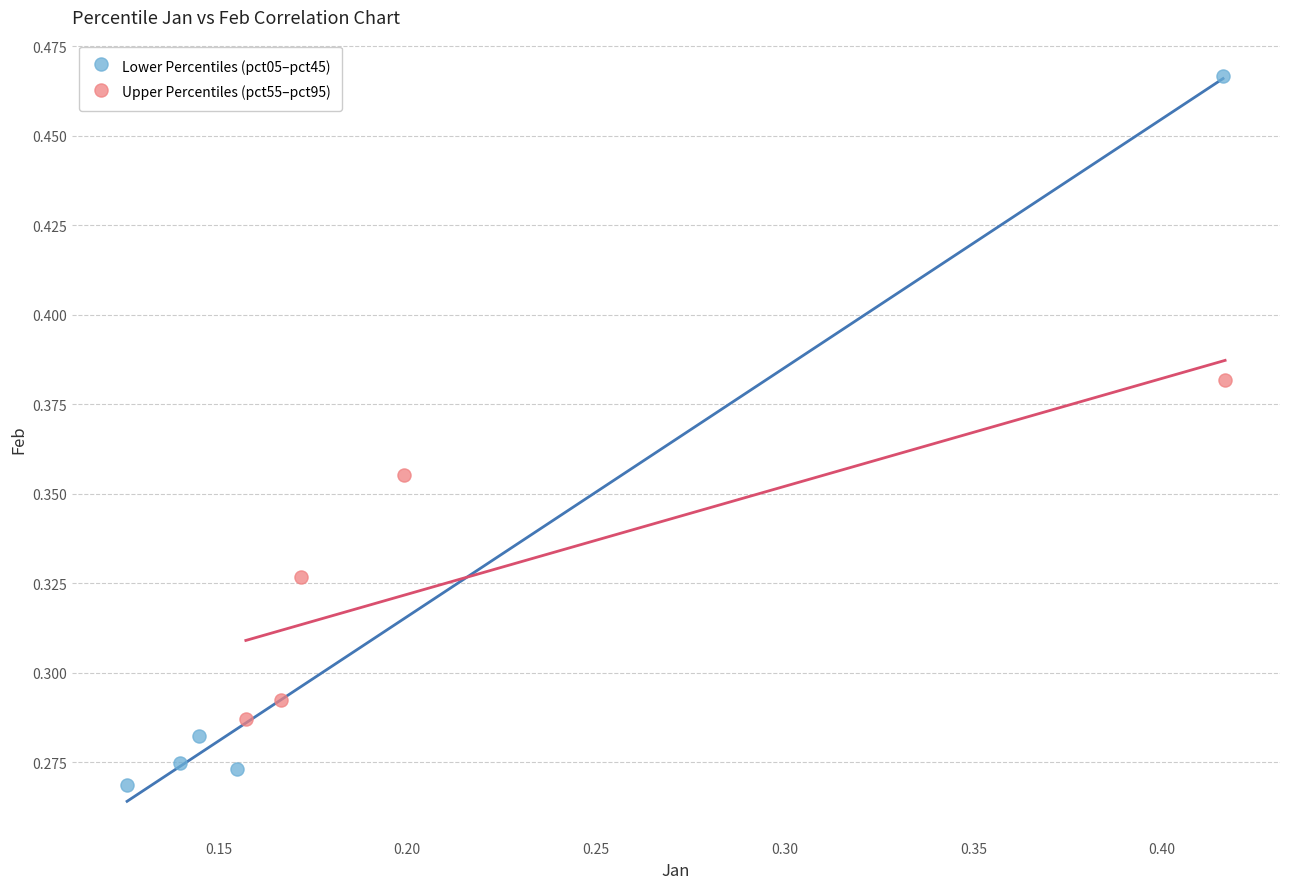

What are all the series names shown in the legend?

Lower Percentiles (pct05–pct45), Upper Percentiles (pct55–pct95)